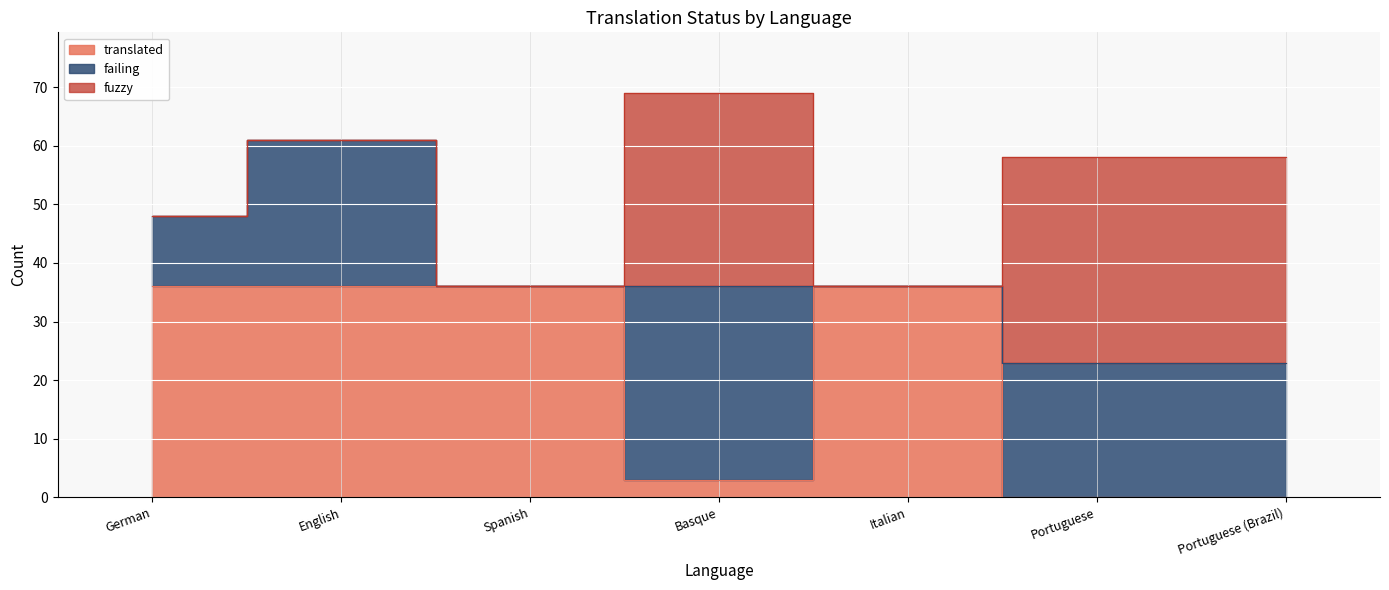

What is the difference between the translated values at Portuguese (Brazil) and German?

36